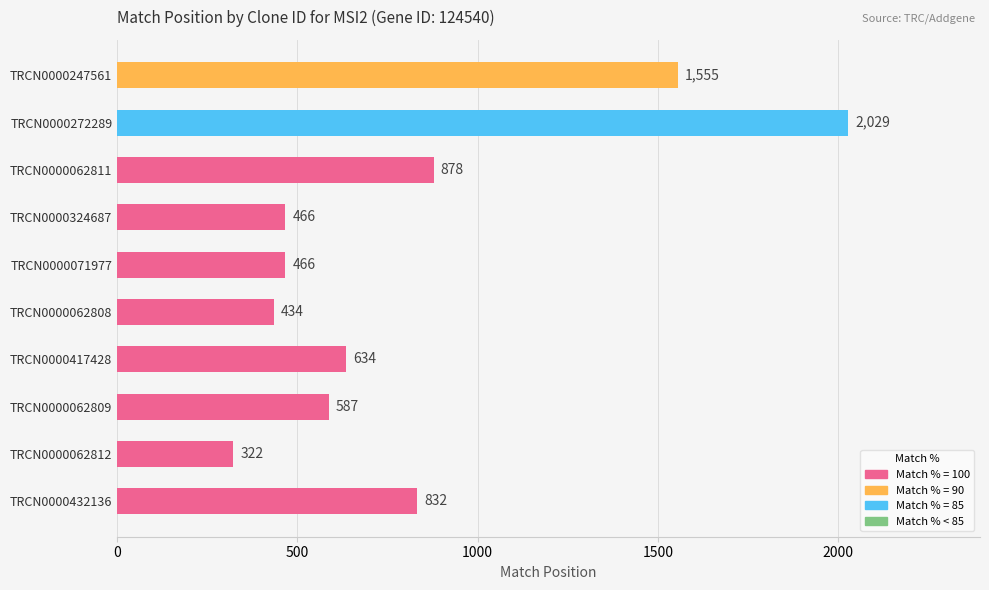

What is the change in value from TRCN0000062809 to TRCN0000272289?

+1442